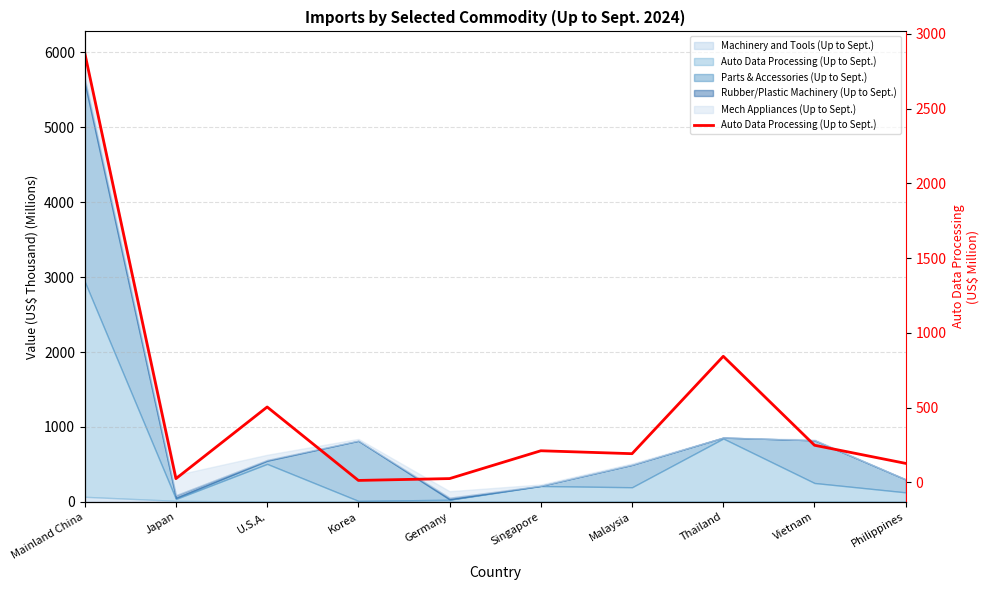

What is the label of the 6th point from the right?

Germany